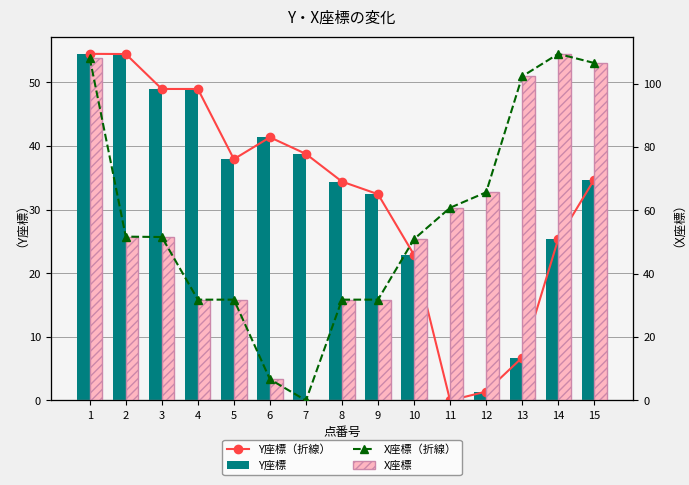

How many values in the X座標 series exceed 51?

8